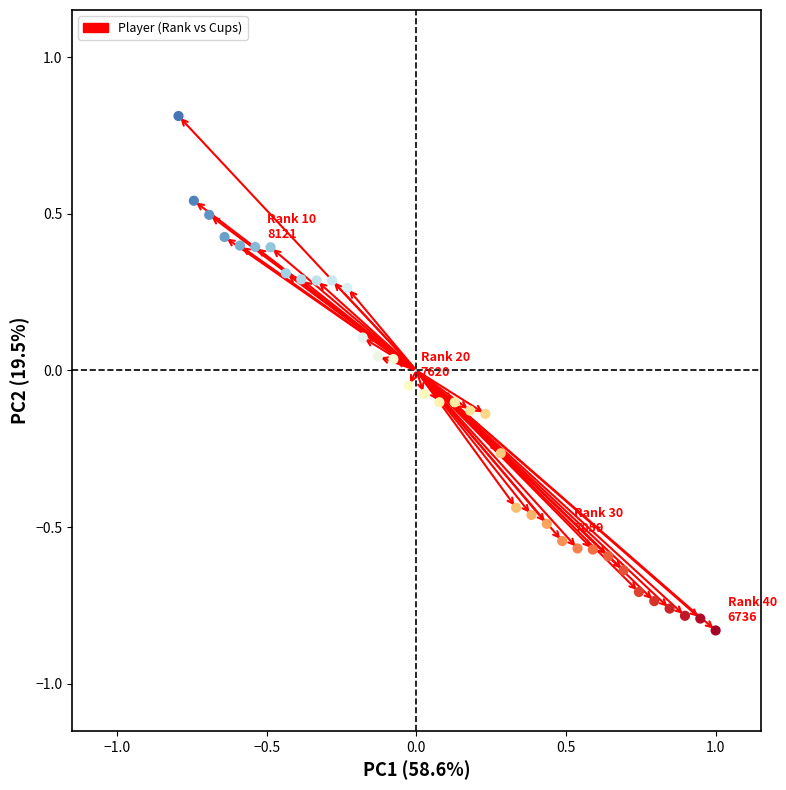

What is the range of Y values (max minus min)?

2.0